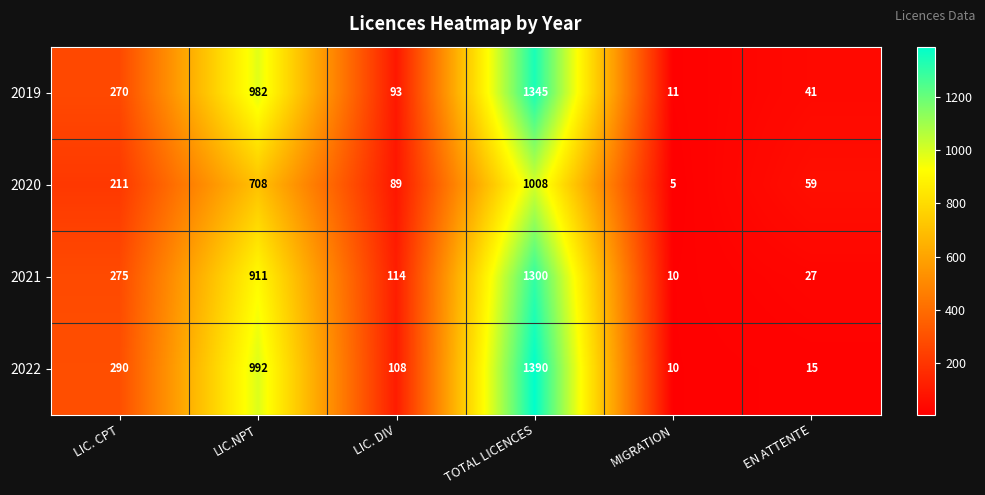

List the labels in order of 2021 value, largest first.

TOTAL LICENCES, LIC.NPT, LIC. CPT, LIC. DIV, EN ATTENTE, MIGRATION